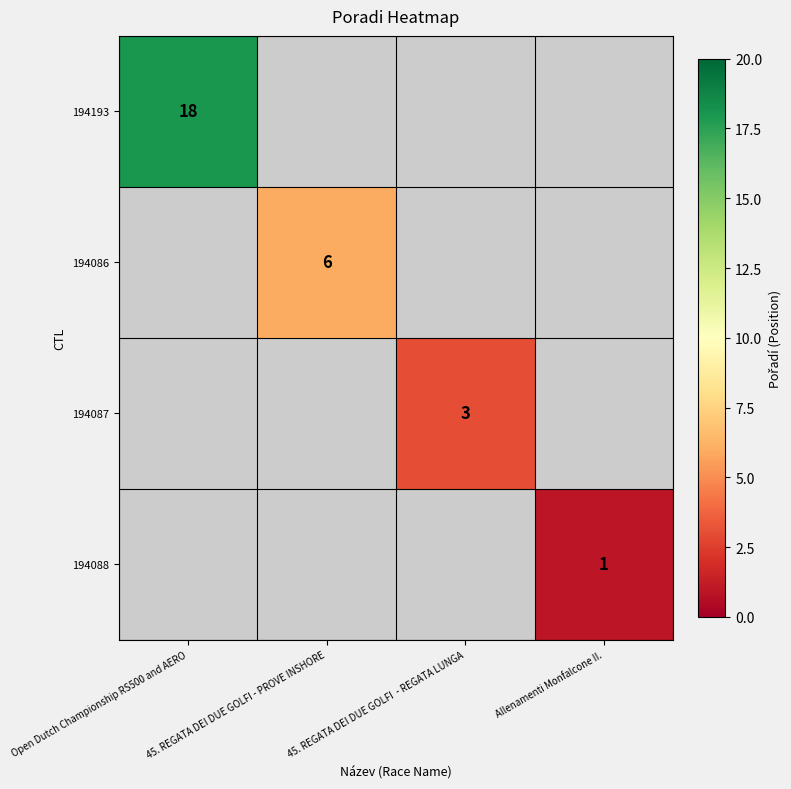

At which category does the chart reach its peak across all series?

Open Dutch Championship RS500 and AERO